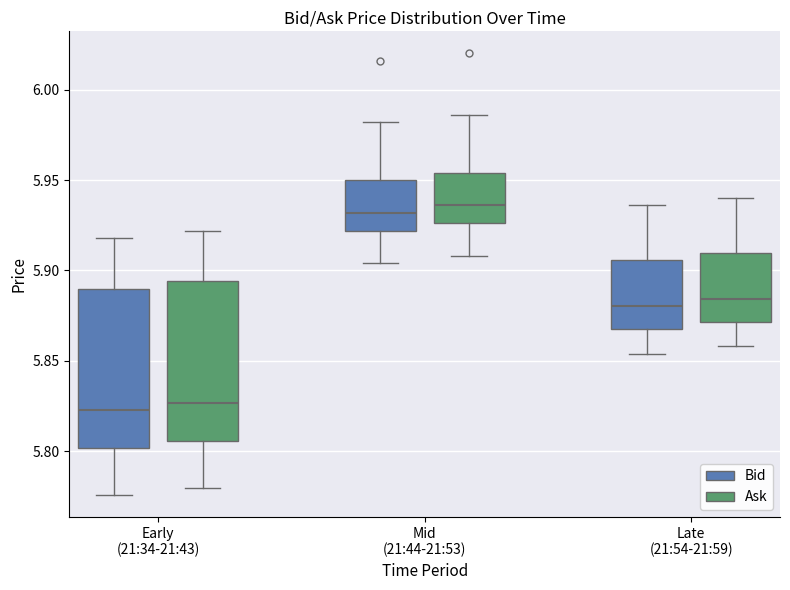

Reading left to right, read every box against the y-axis: the position of its median line, the range the box covers, and the ends of its whiskers. The values are not printed on the chart, so give them approximately, as read against the axis.

Early (21:34-21:43) (Bid): median 5.825, box 5.800 to 5.890, whiskers 5.775 to 5.920
Early (21:34-21:43) (Ask): median 5.825, box 5.805 to 5.895, whiskers 5.780 to 5.920
Mid (21:44-21:53) (Bid): median 5.930, box 5.920 to 5.950, whiskers 5.905 to 5.980
Mid (21:44-21:53) (Ask): median 5.935, box 5.925 to 5.955, whiskers 5.910 to 5.985
Late (21:54-21:59) (Bid): median 5.880, box 5.870 to 5.905, whiskers 5.855 to 5.935
Late (21:54-21:59) (Ask): median 5.885, box 5.870 to 5.910, whiskers 5.860 to 5.940